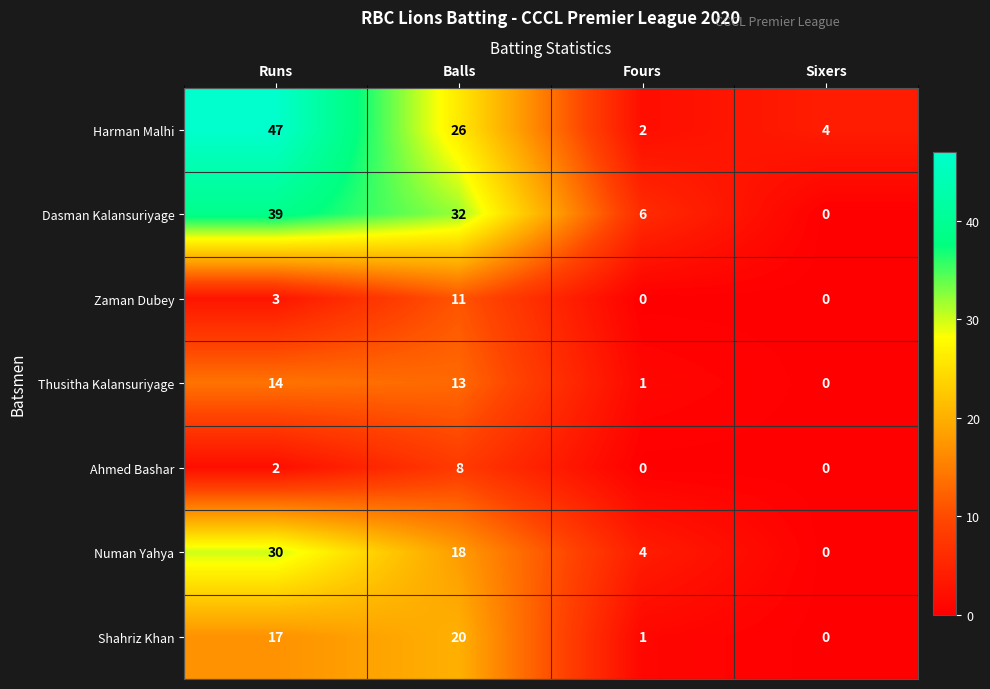

The Harman Malhi series shows 26 at Balls. True or false?

True